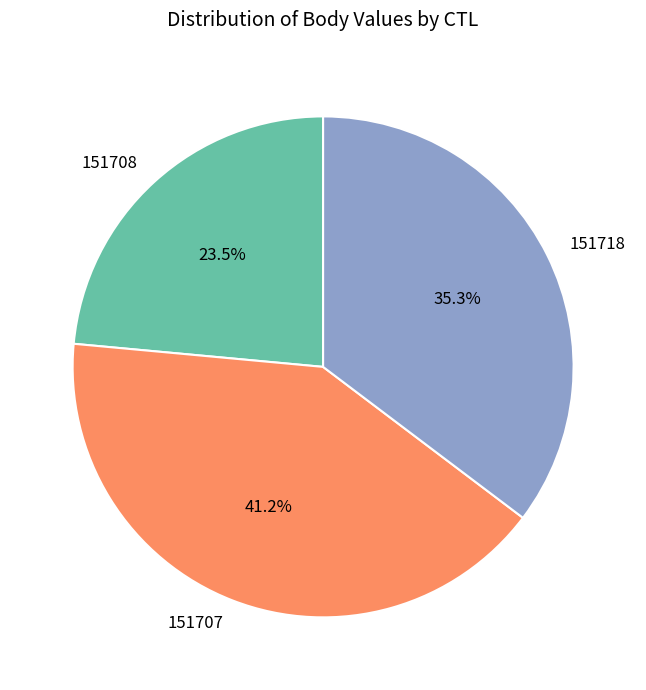

What is the largest slice in the pie chart?

151707